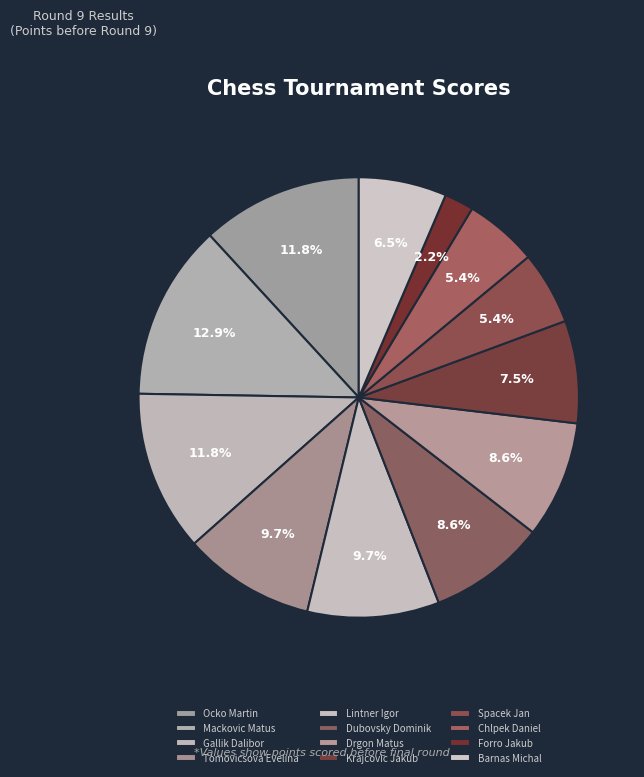

Rank the categories by value from lowest to highest.

Forro Jakub, Spacek Jan, Chlpek Daniel, Barnas Michal, Krajcovic Jakub, Dubovsky Dominik, Drgon Matus, Tomovicsova Evelina, Lintner Igor, Ocko Martin, Gallik Dalibor, Mackovic Matus